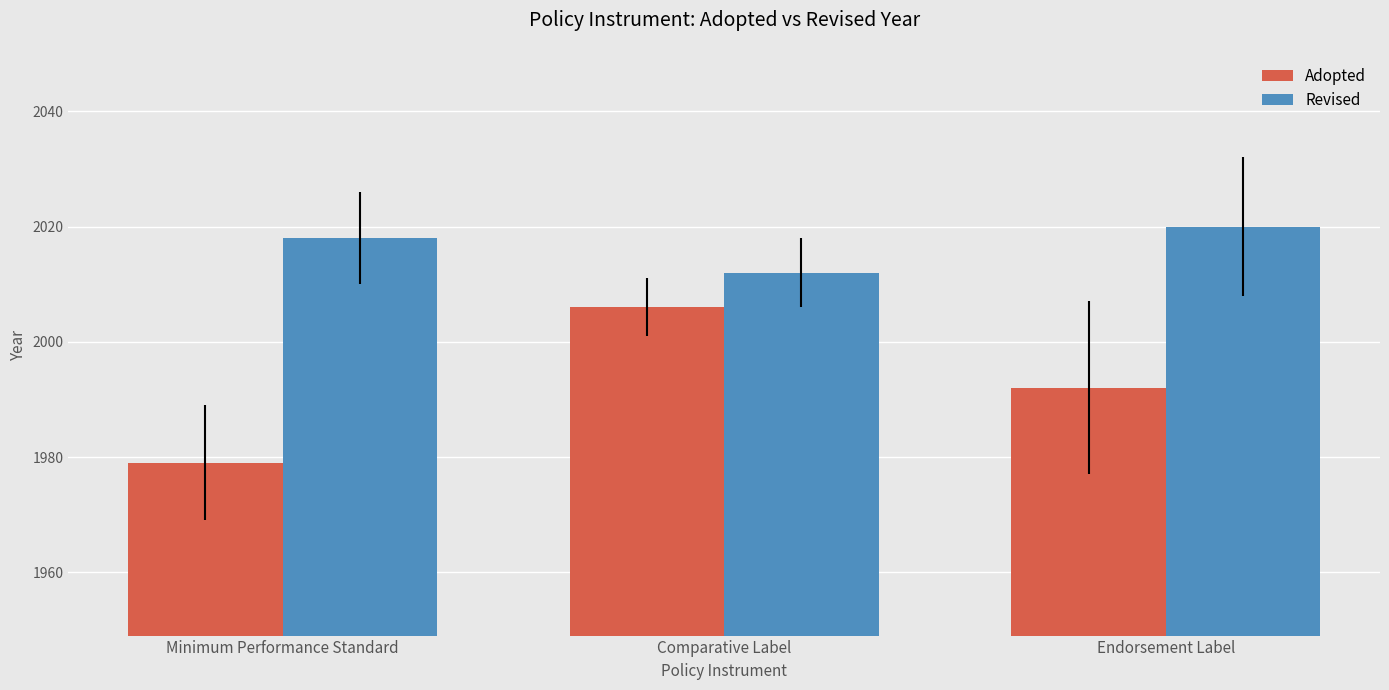

What is the average value of the Revised series?

2017